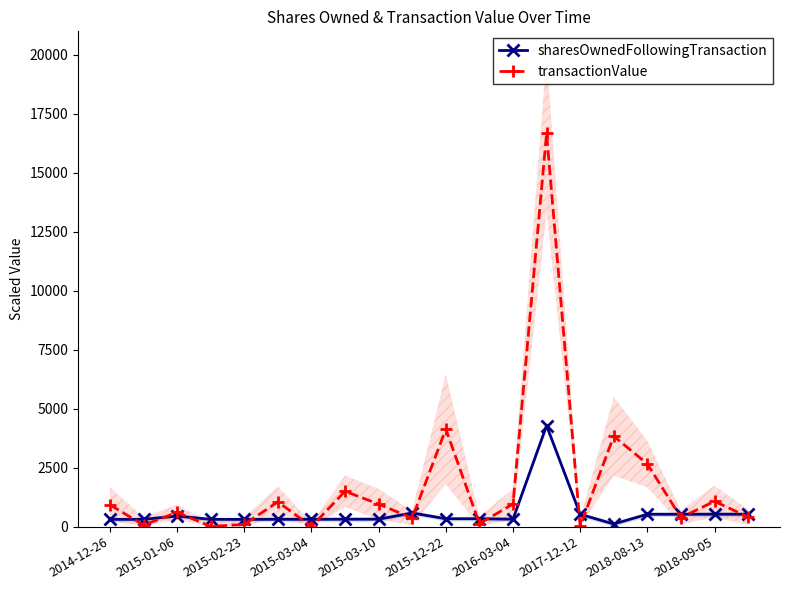

In transactionValue, how many points are lower than both neighbors (excluding endpoints)?

7